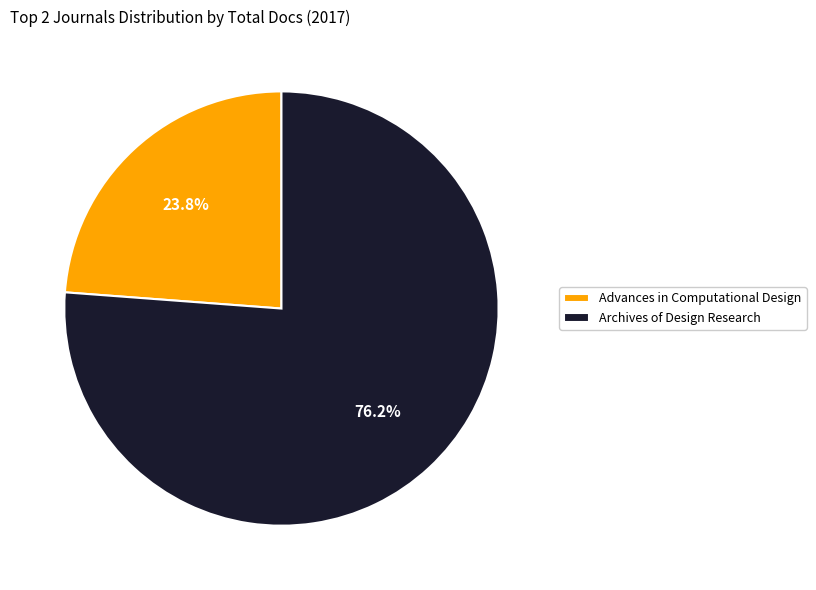

To the nearest percent, what is the average slice percentage?

50%